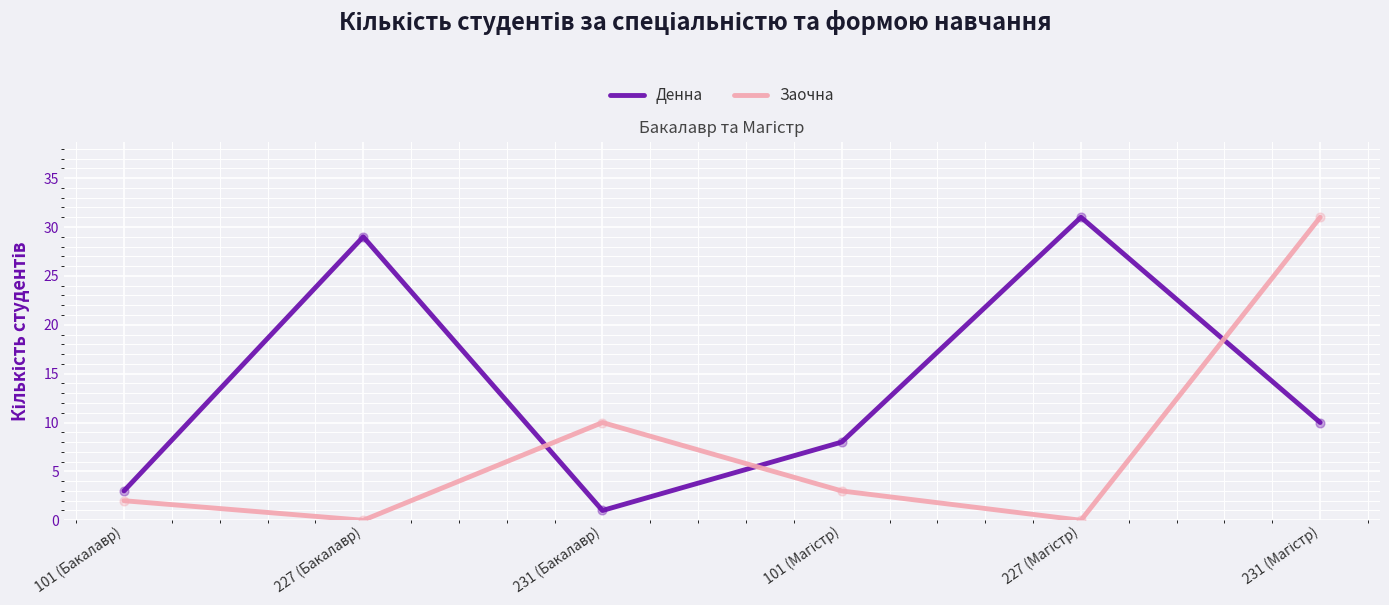

Is it true that Заочна equals 21 at 227 (Бакалавр)?

False